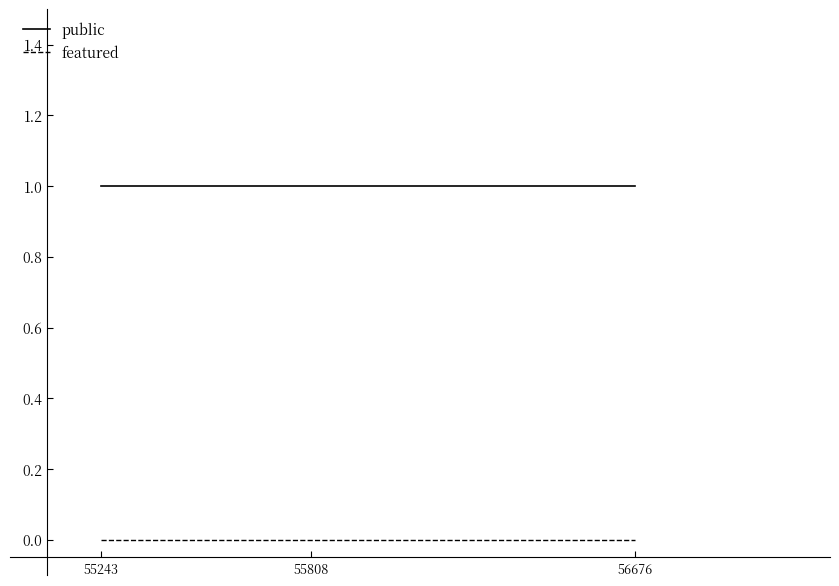

How many lines are shown in the chart?

2